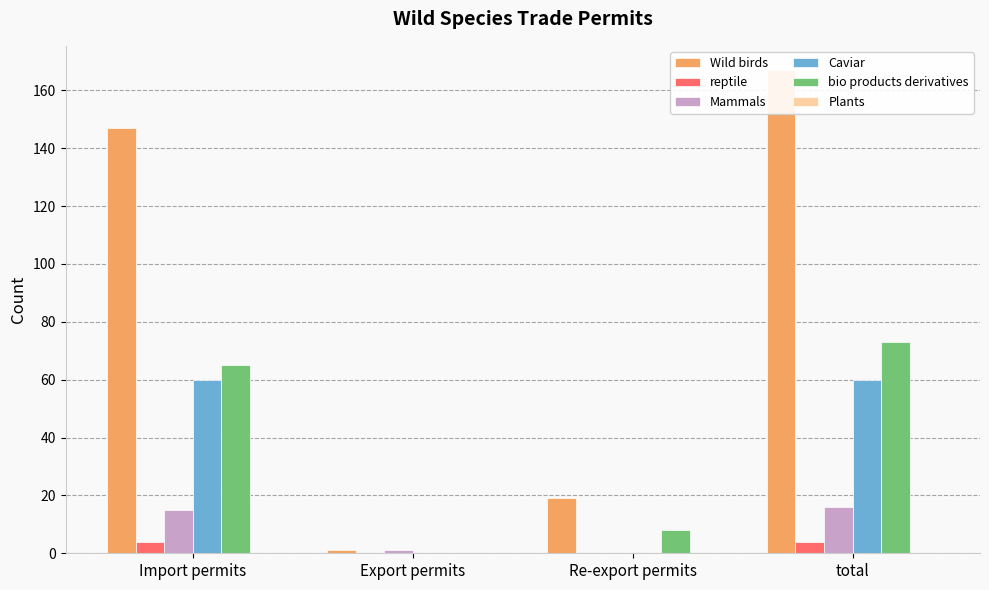

What are all the series names shown in the legend?

Wild birds, reptile, Mammals, Caviar, bio products derivatives, Plants